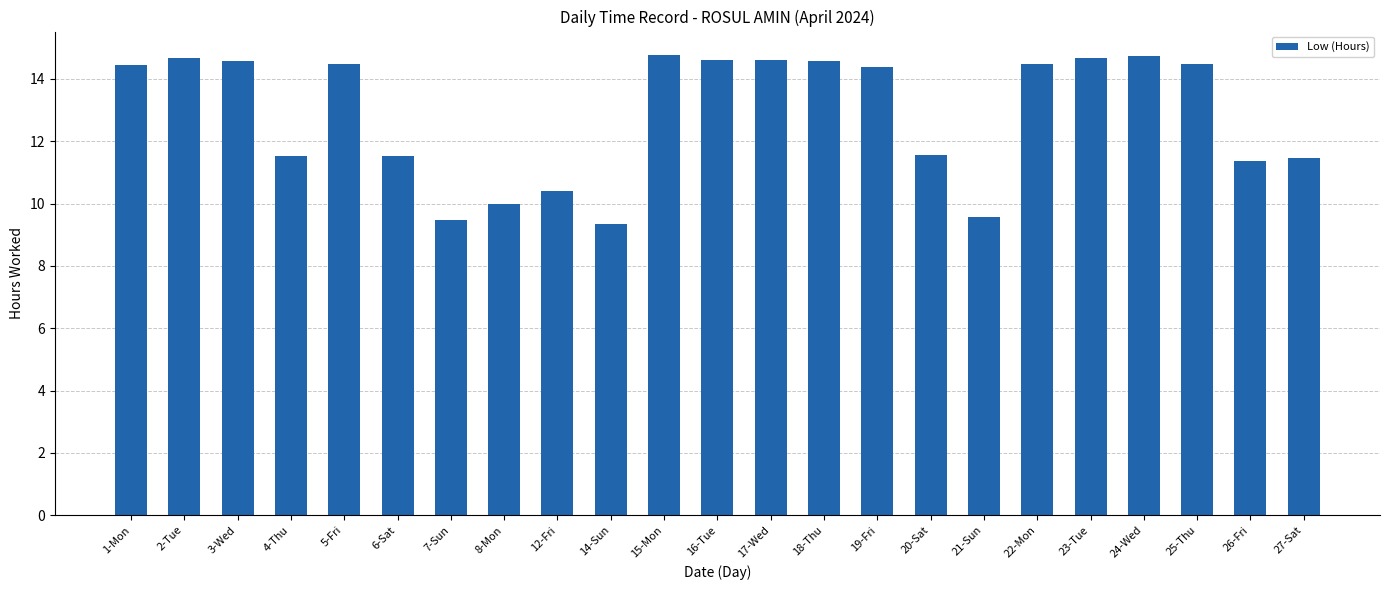

What is the label of the 19th bar from the left?

23-Tue